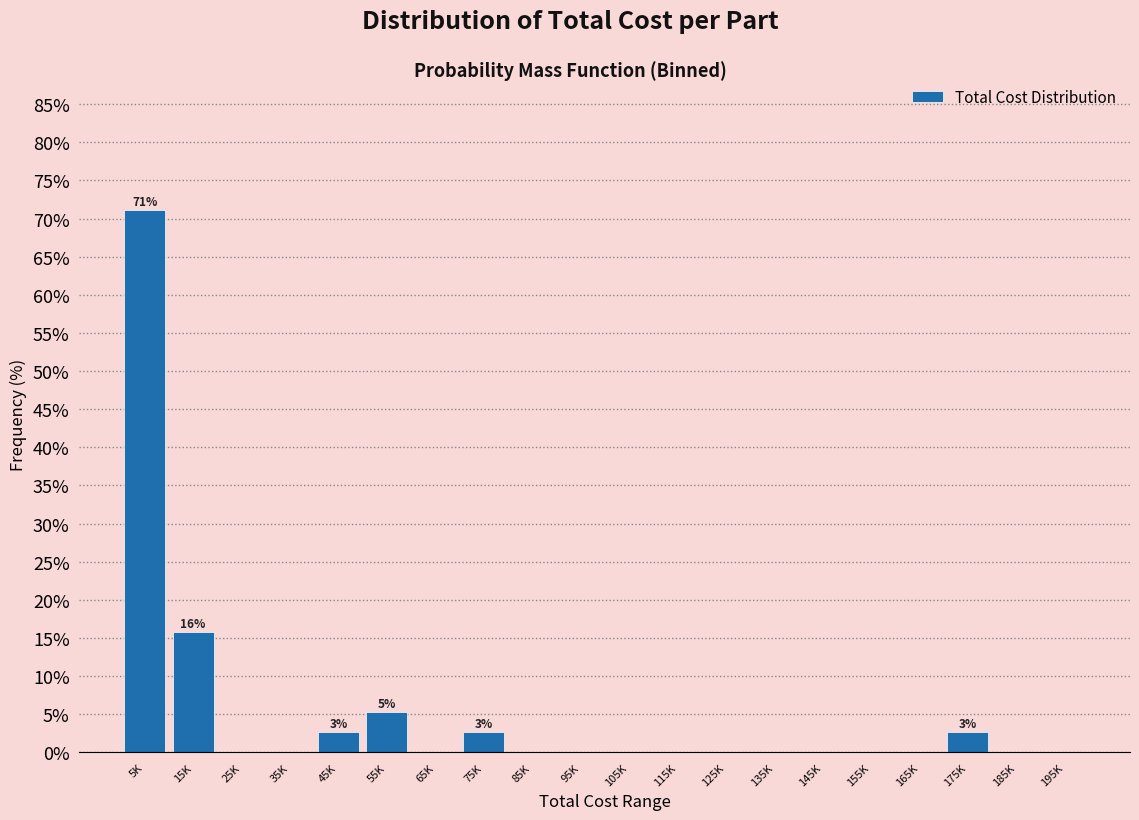

Reading left to right, extract all data points from this chart.

5K=71.1	15K=15.8	25K=0.0	35K=0.0	45K=2.6	55K=5.3	65K=0.0	75K=2.6	85K=0.0	95K=0.0	105K=0.0	115K=0.0	125K=0.0	135K=0.0	145K=0.0	155K=0.0	165K=0.0	175K=2.6	185K=0.0	195K=0.0